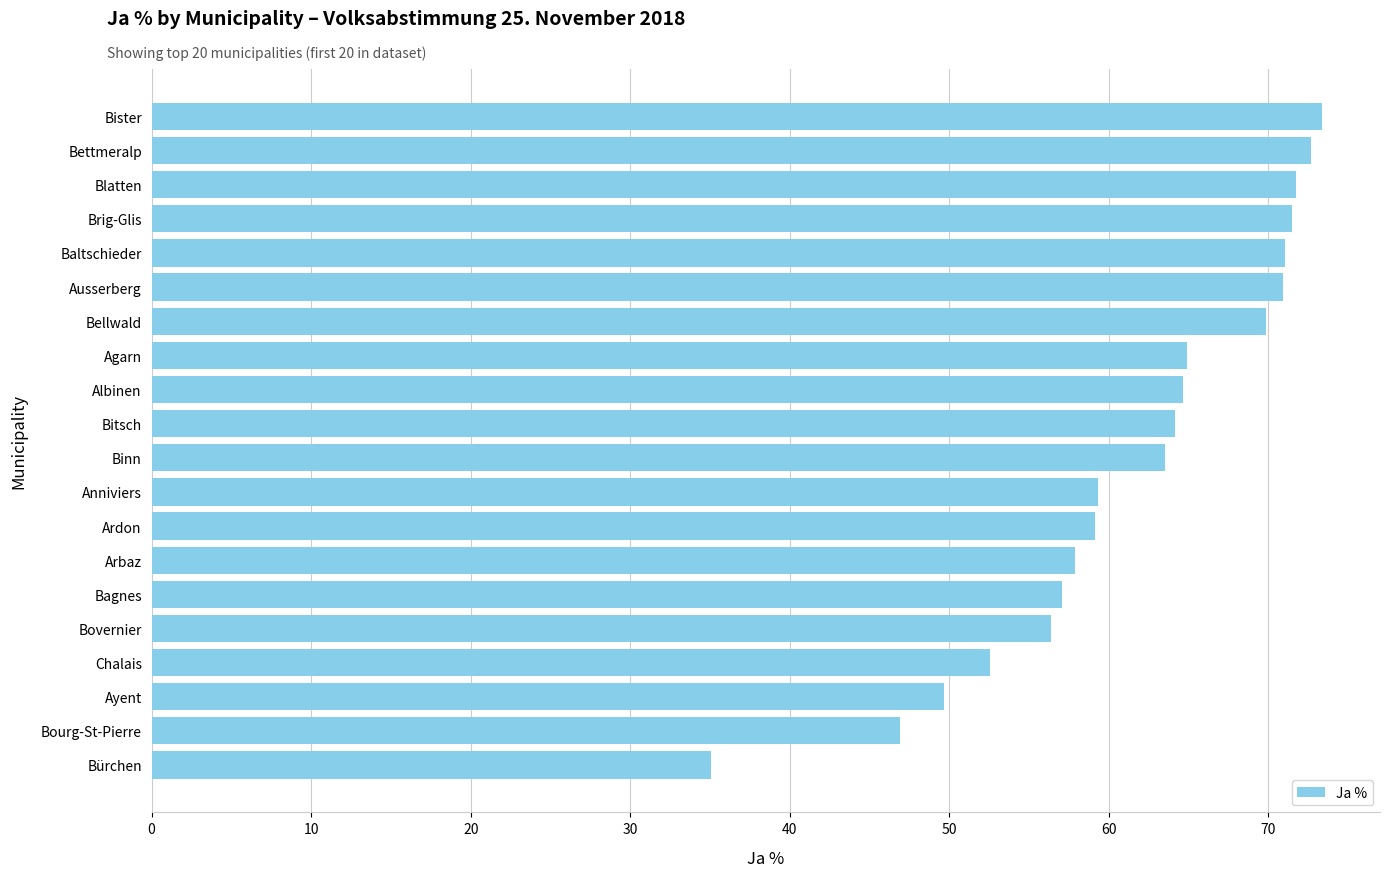

Which has a higher value, Chalais or Blatten?

Blatten